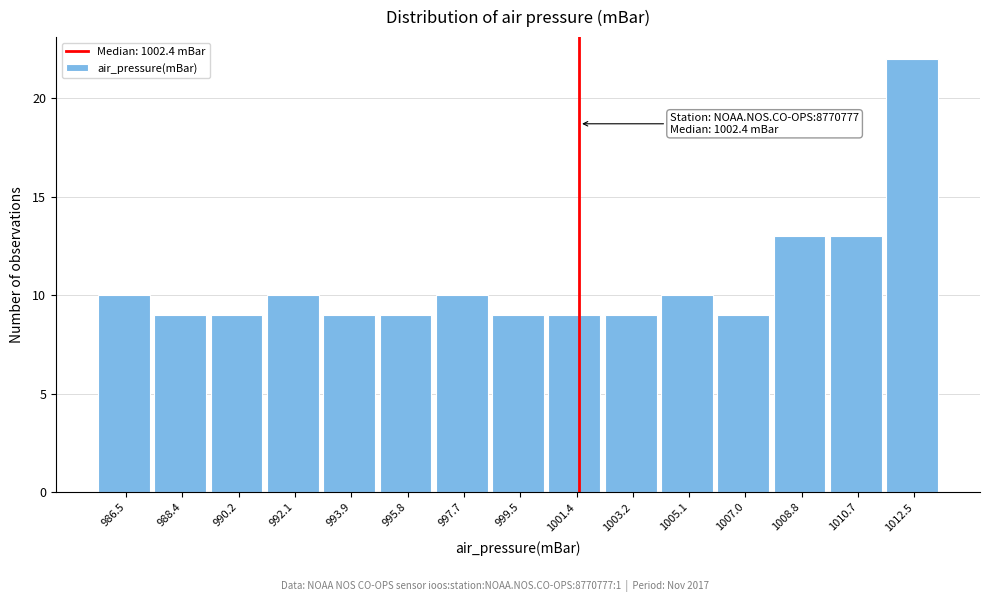

Reading left to right, what are all the values shown in this chart?

10	9	9	10	9	9	10	9	9	9	10	9	13	13	22